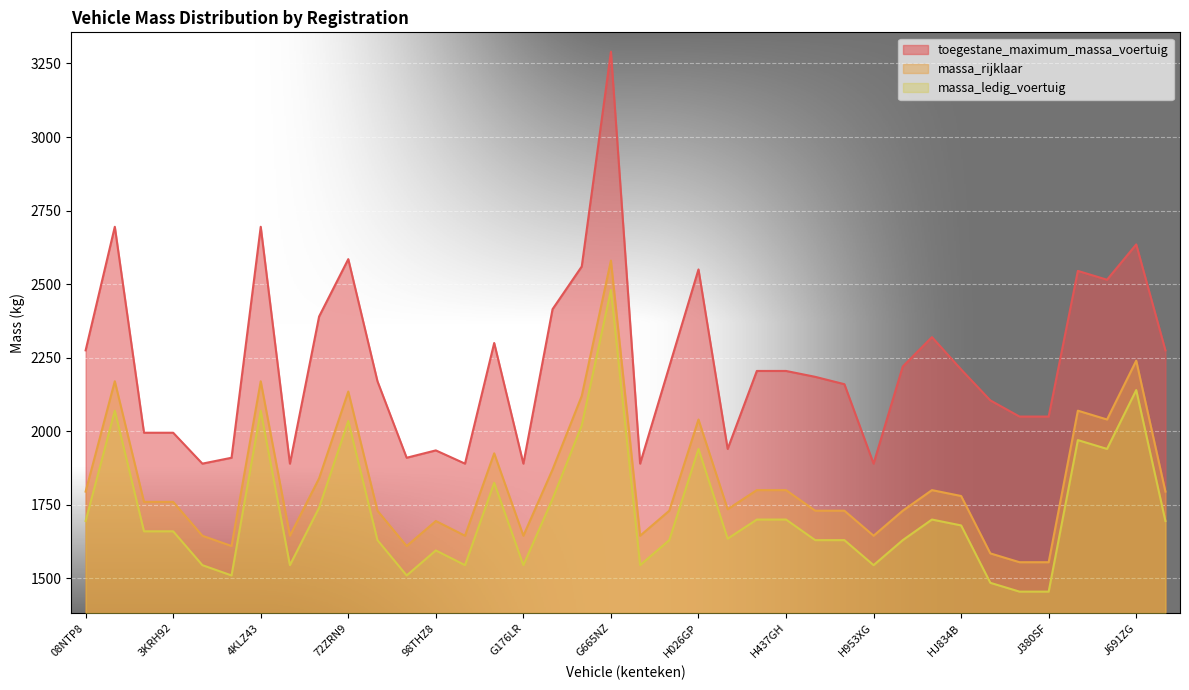

What is the label of the 24th point from the right?

G133FX